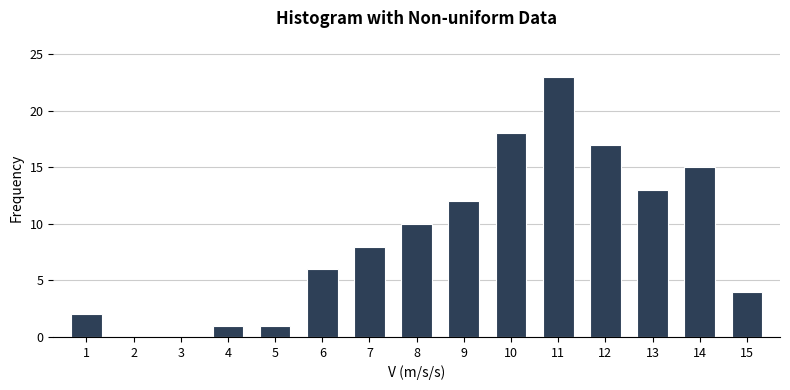

Reading left to right, list all the values displayed in this chart.

1=2	2=0	3=0	4=1	5=1	6=6	7=8	8=10	9=12	10=18	11=23	12=17	13=13	14=15	15=4